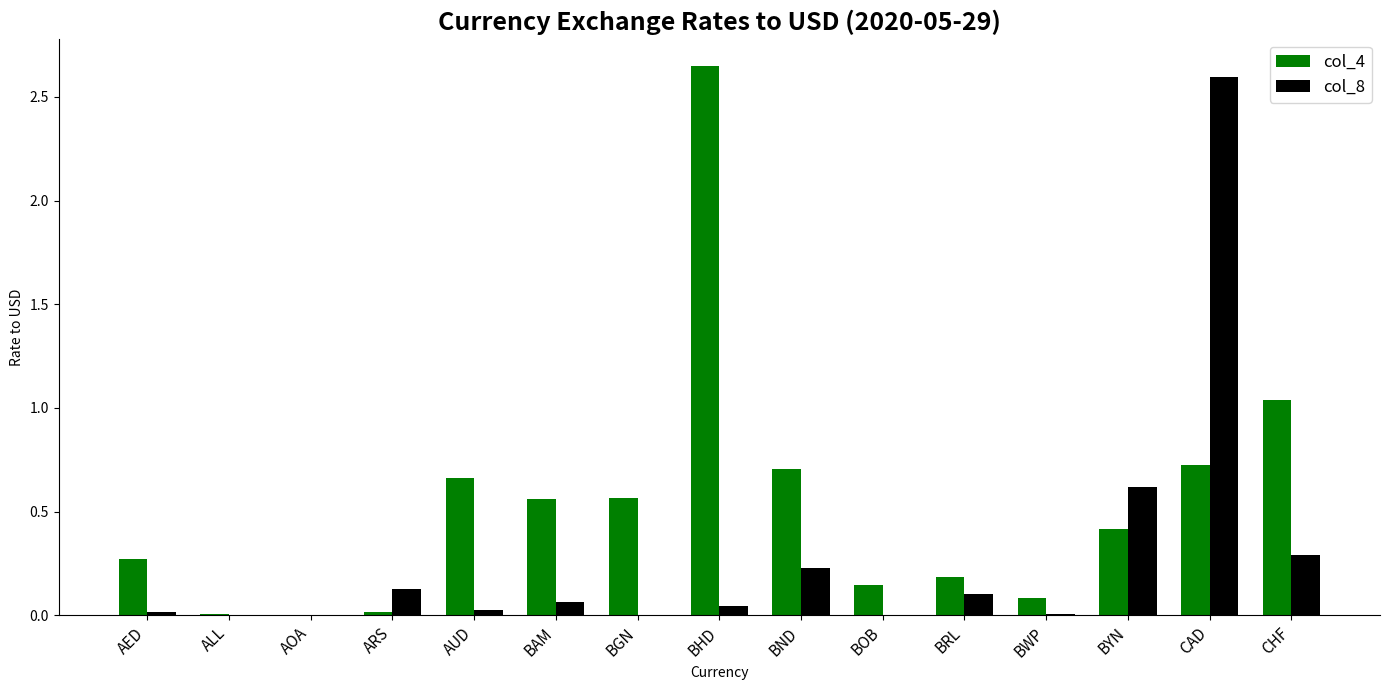

The col_4 series shows 0.6 at BAM. True or false?

True